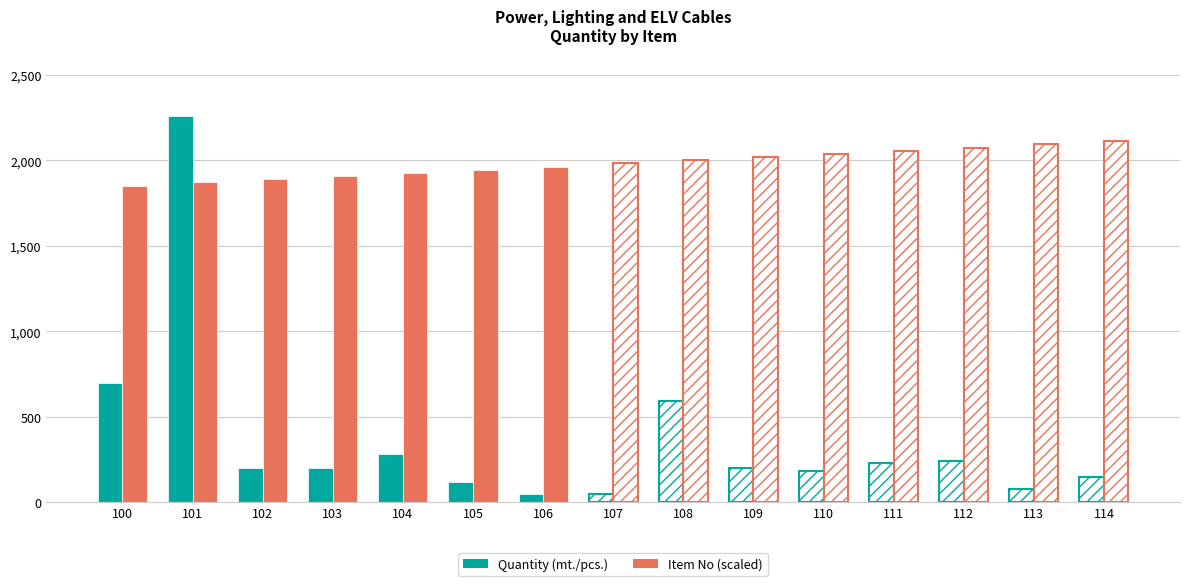

List the series in order of their overall mean, lowest first.

Quantity (mt./pcs.), Item No (scaled)